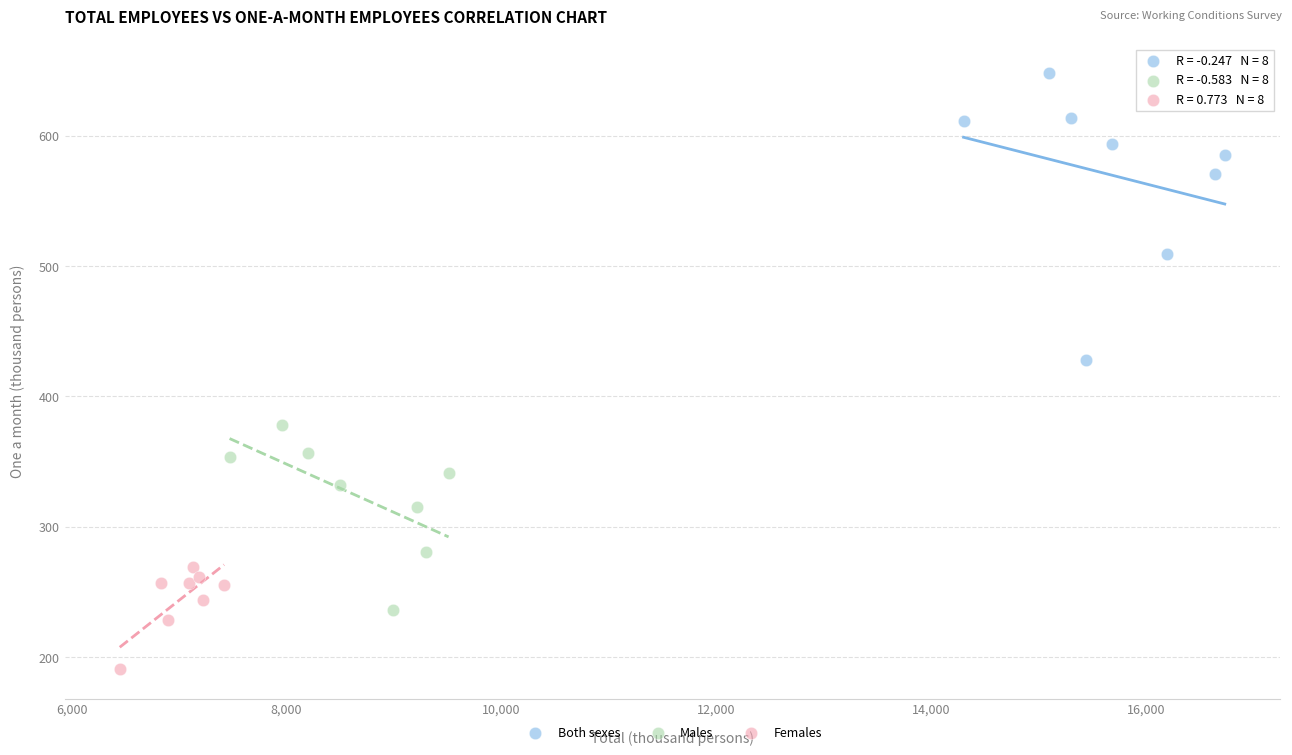

What are all the series names shown in the legend?

Both sexes, Males, Females